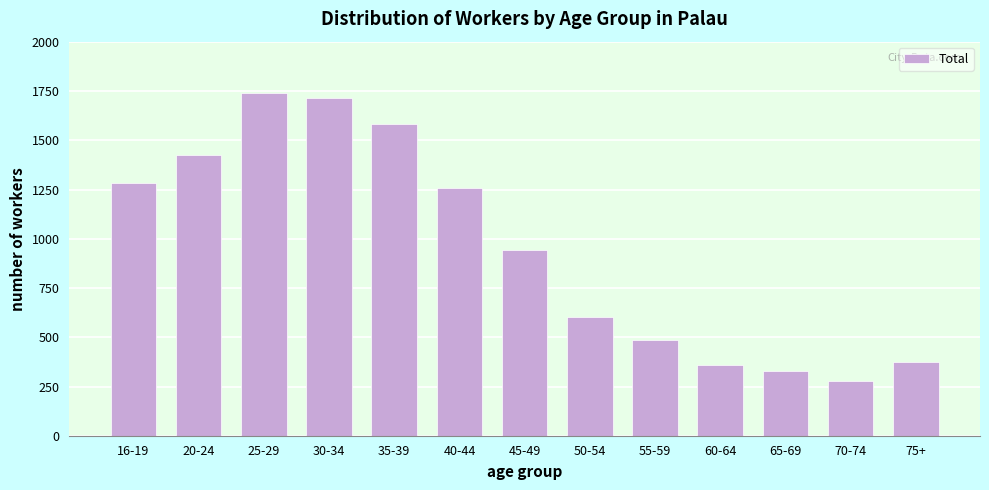

Reading right to left, list all the values displayed in this chart.

75+=373	70-74=278	65-69=328	60-64=361	55-59=488	50-54=603	45-49=943	40-44=1261	35-39=1583	30-34=1717	25-29=1741	20-24=1427	16-19=1282